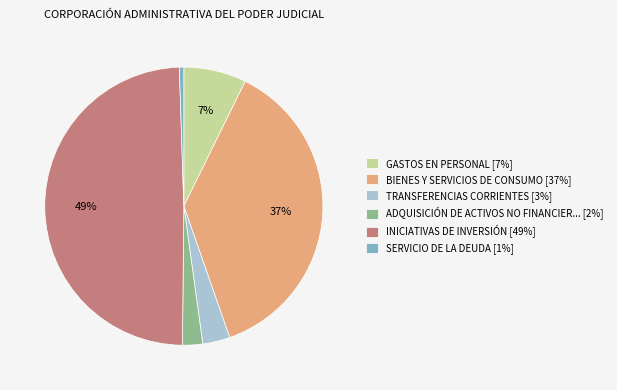

Which has a higher value, ADQUISICIÓN DE ACTIVOS NO FINANCIER... [2%] or SERVICIO DE LA DEUDA [1%]?

ADQUISICIÓN DE ACTIVOS NO FINANCIER... [2%]